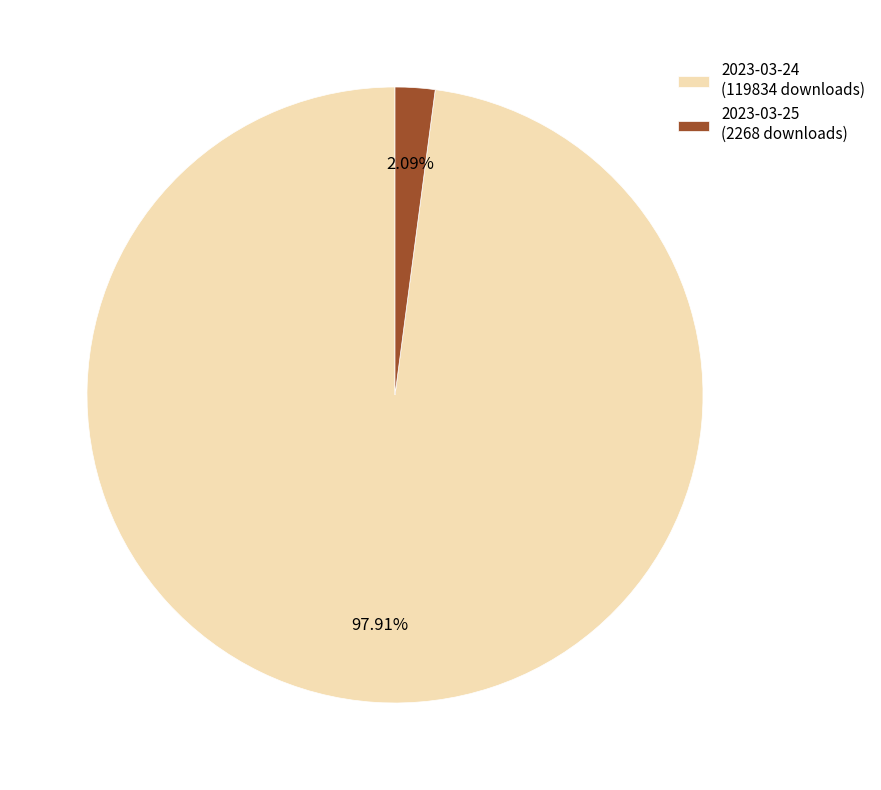

Which has a higher value, 2023-03-24 (119834 downloads) or 2023-03-25 (2268 downloads)?

2023-03-24 (119834 downloads)